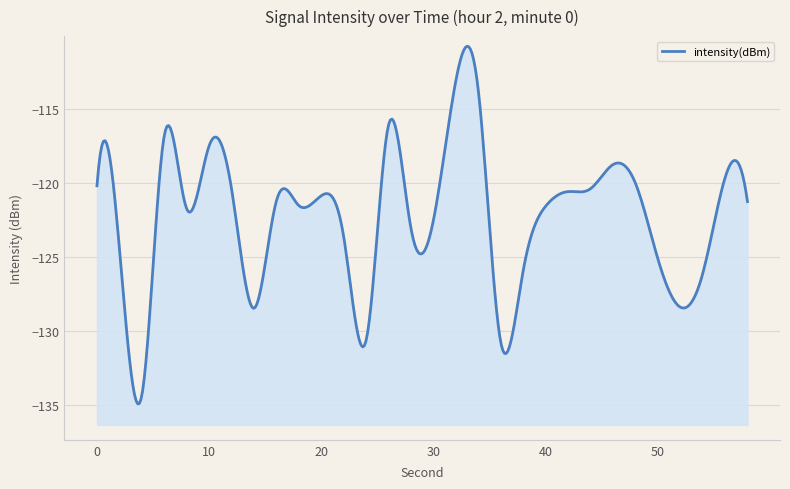

Between 44 and 52, which is larger?

44